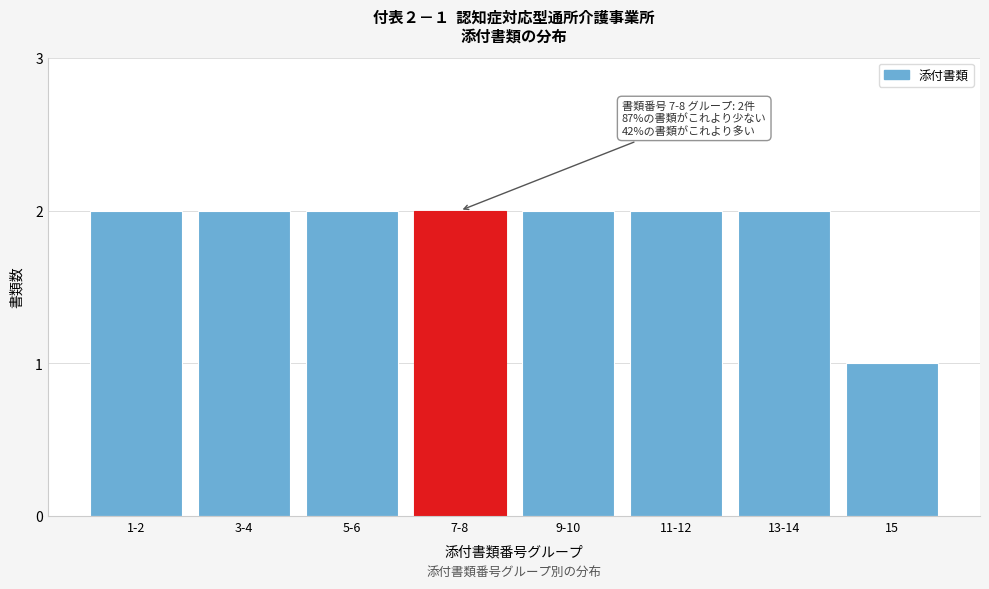

Reading left to right, what are all the values shown in this chart?

2	2	2	2	2	2	2	1